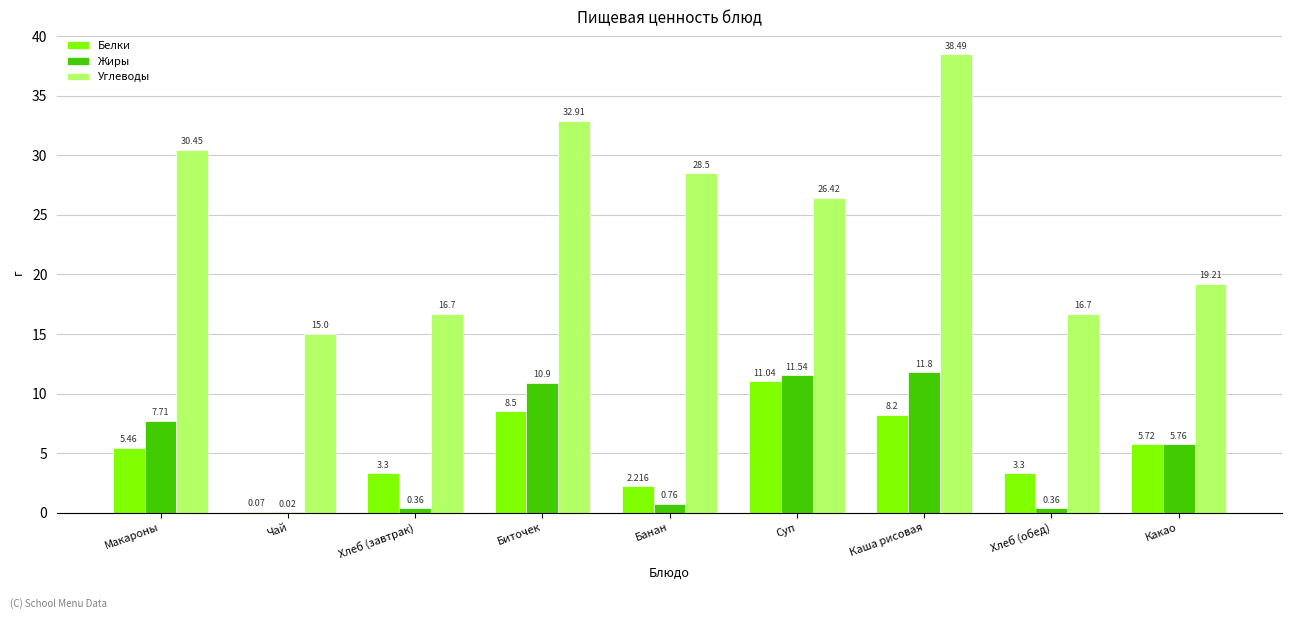

At which label is Жиры closest to 5?

Какао